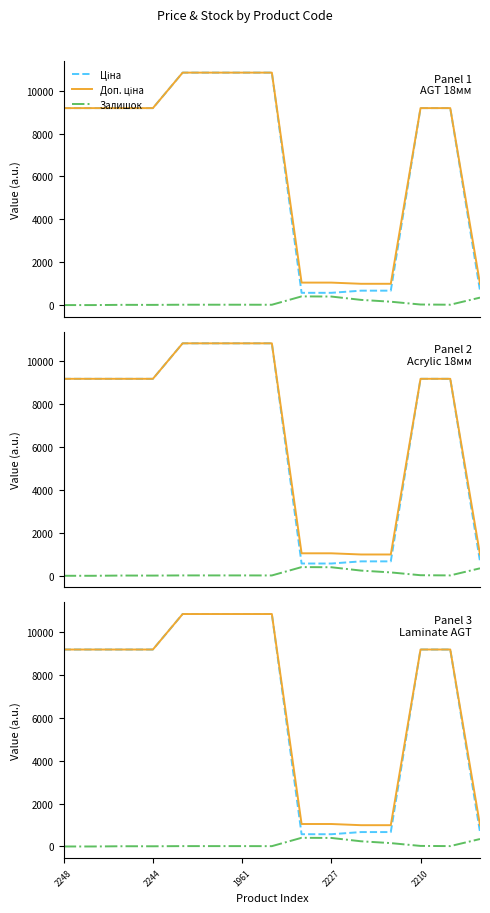

What is the difference between the second highest and second lowest values in the Залишок series?

398.0